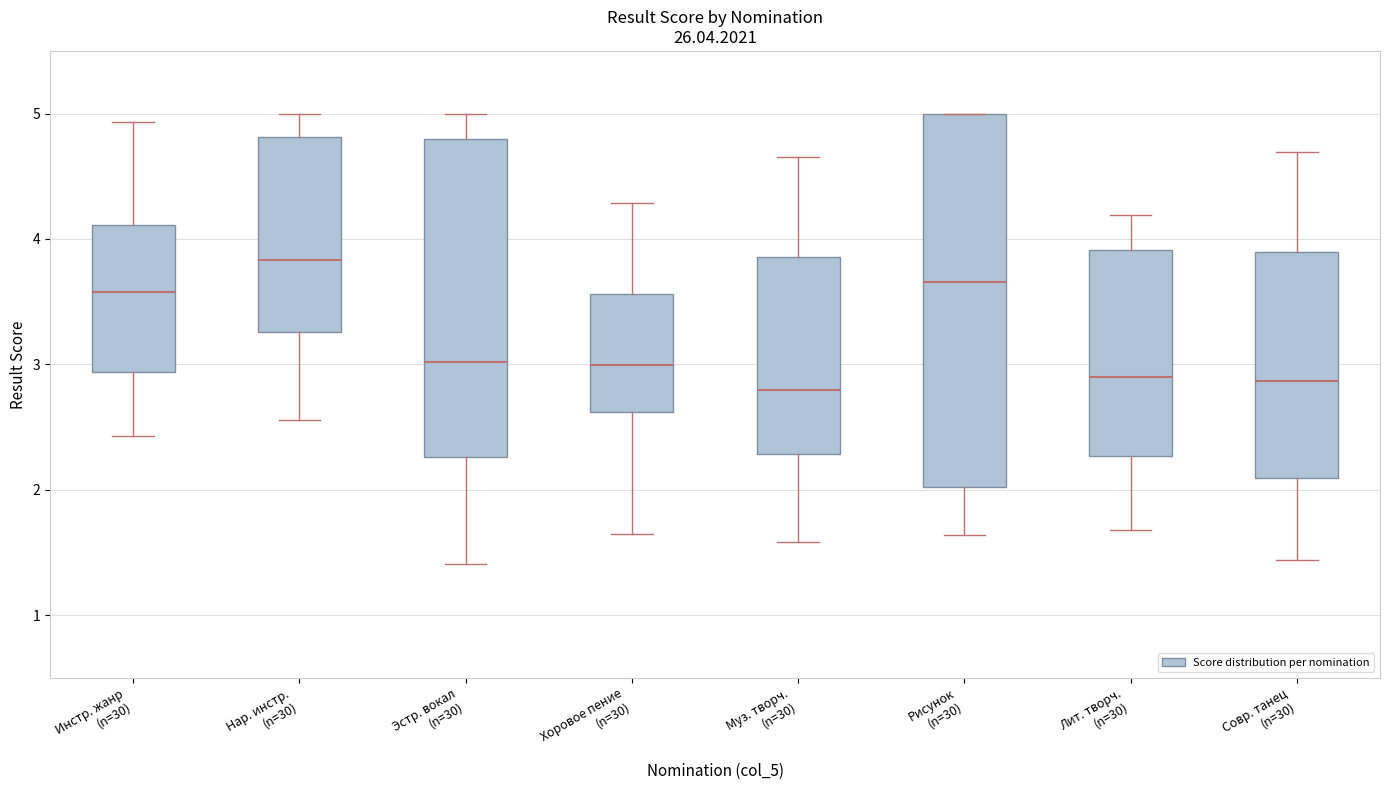

Which box's median line is the highest?

Нар. инстр. (n=30)